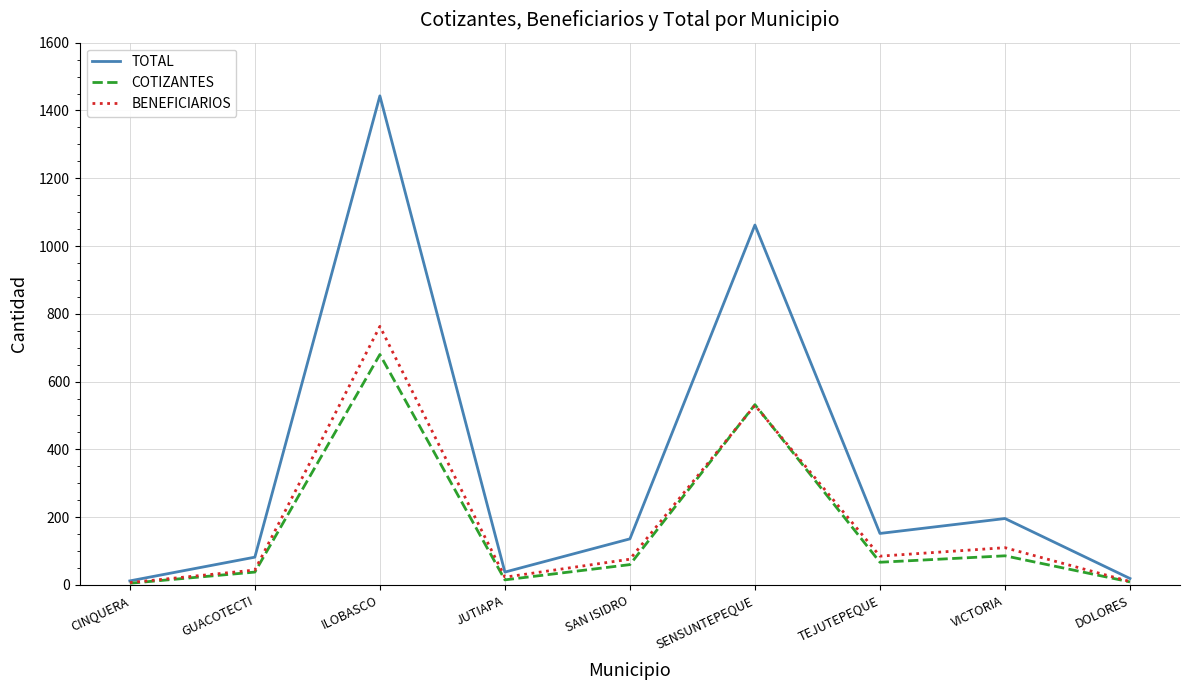

At which label does TOTAL reach its peak?

ILOBASCO